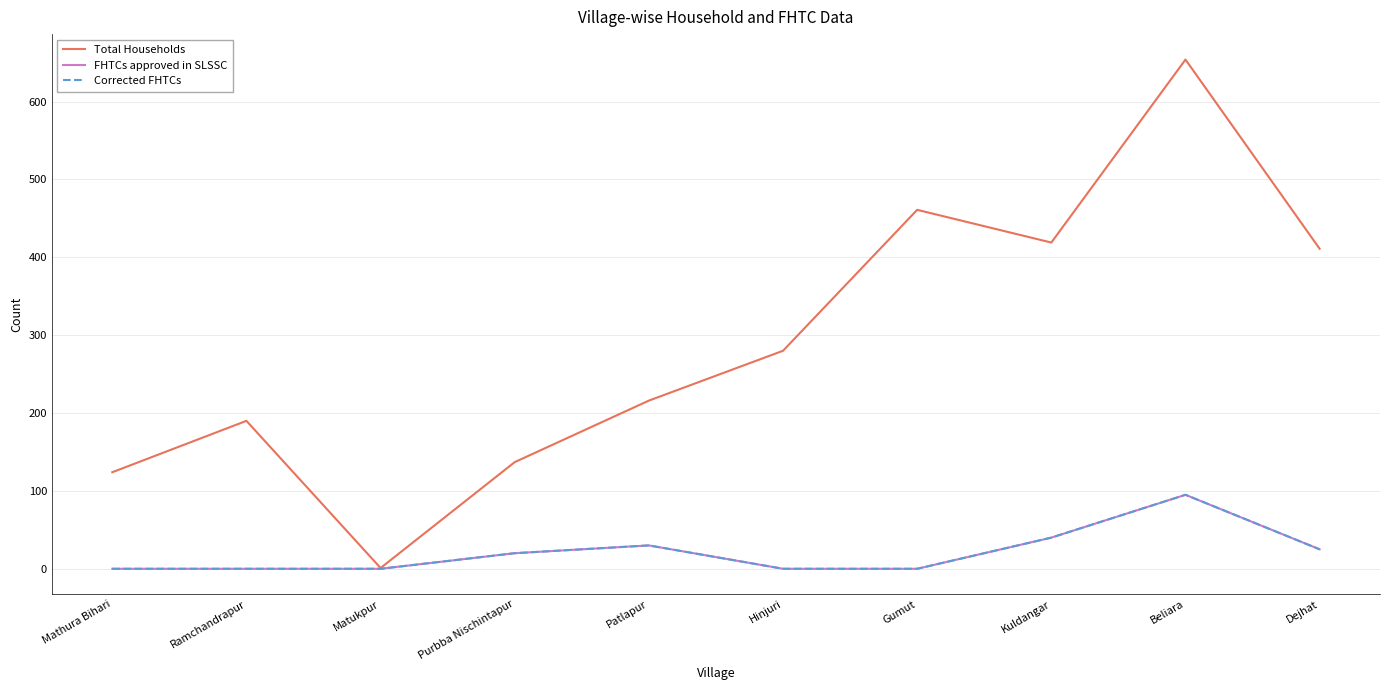

At which category does Corrected FHTCs reach its first local peak?

Patlapur